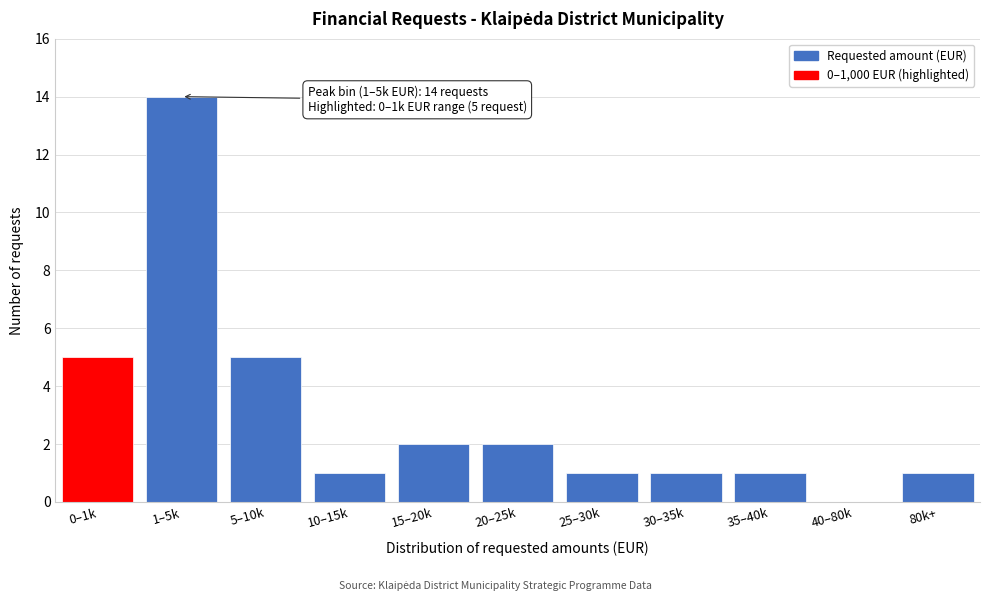

Reading left to right, what are all the values shown in this chart?

0–1k=5	1–5k=14	5–10k=5	10–15k=1	15–20k=2	20–25k=2	25–30k=1	30–35k=1	35–40k=1	40–80k=0	80k+=1